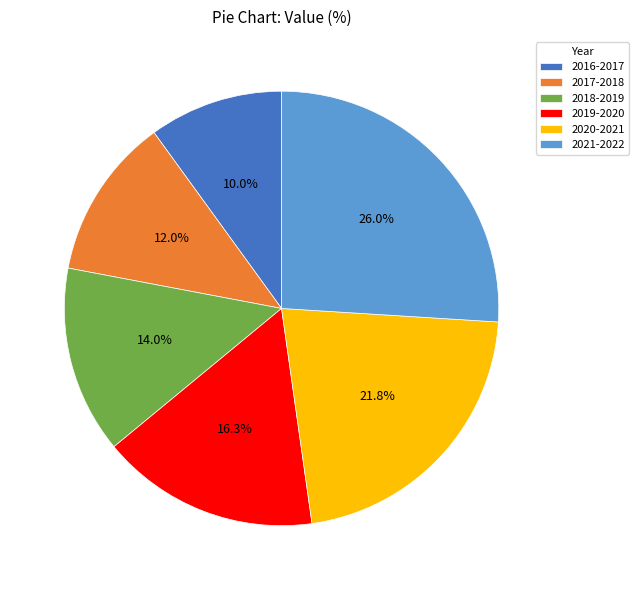

Is it true that 2016-2017 is 10% of the pie?

True